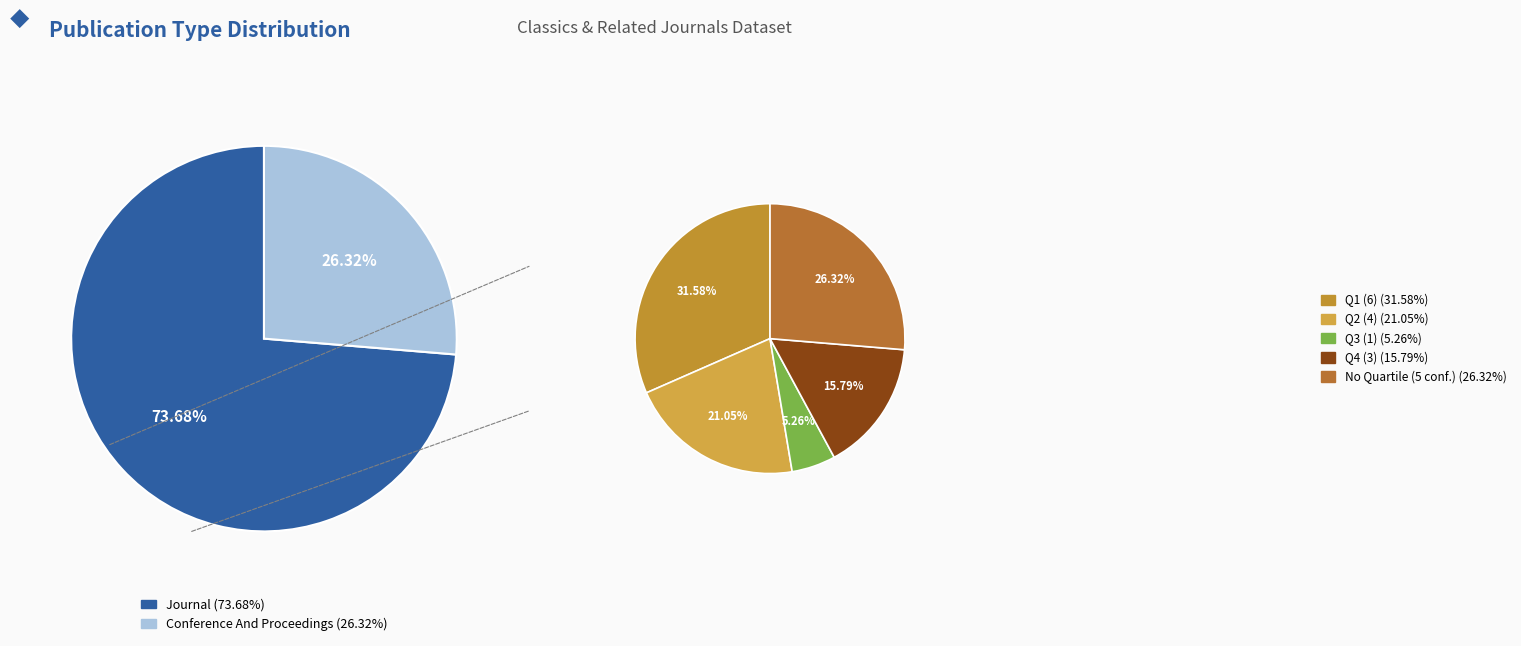

What is the change in value from journal to conference and proceedings?

-9